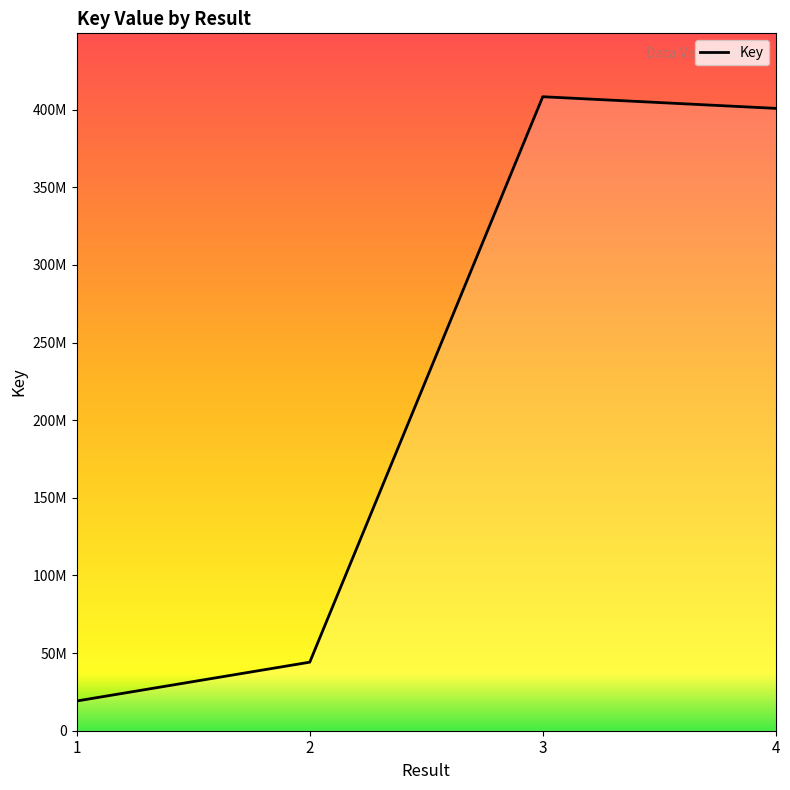

How many lines are shown in the chart?

1